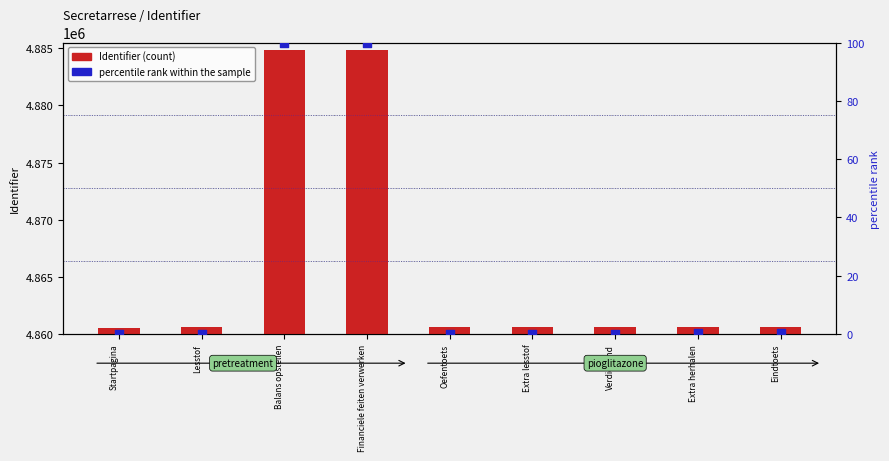

At how many categories does at least one series exceed 4722494?

9